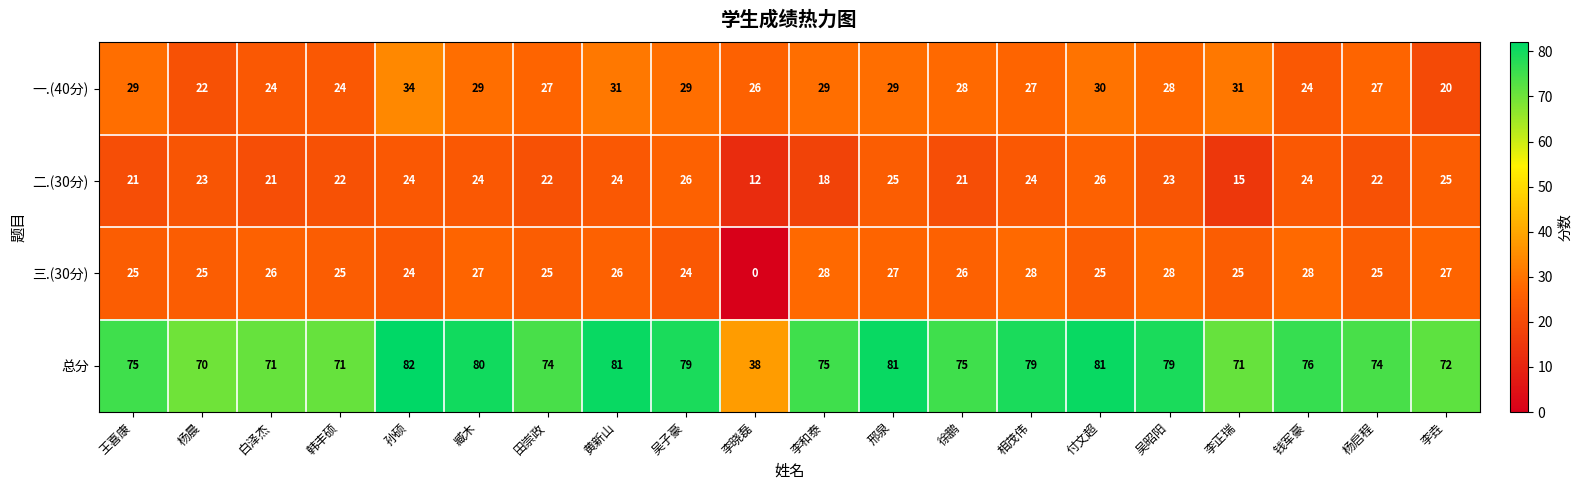

At which category is the sum across all series the highest?

孙硕